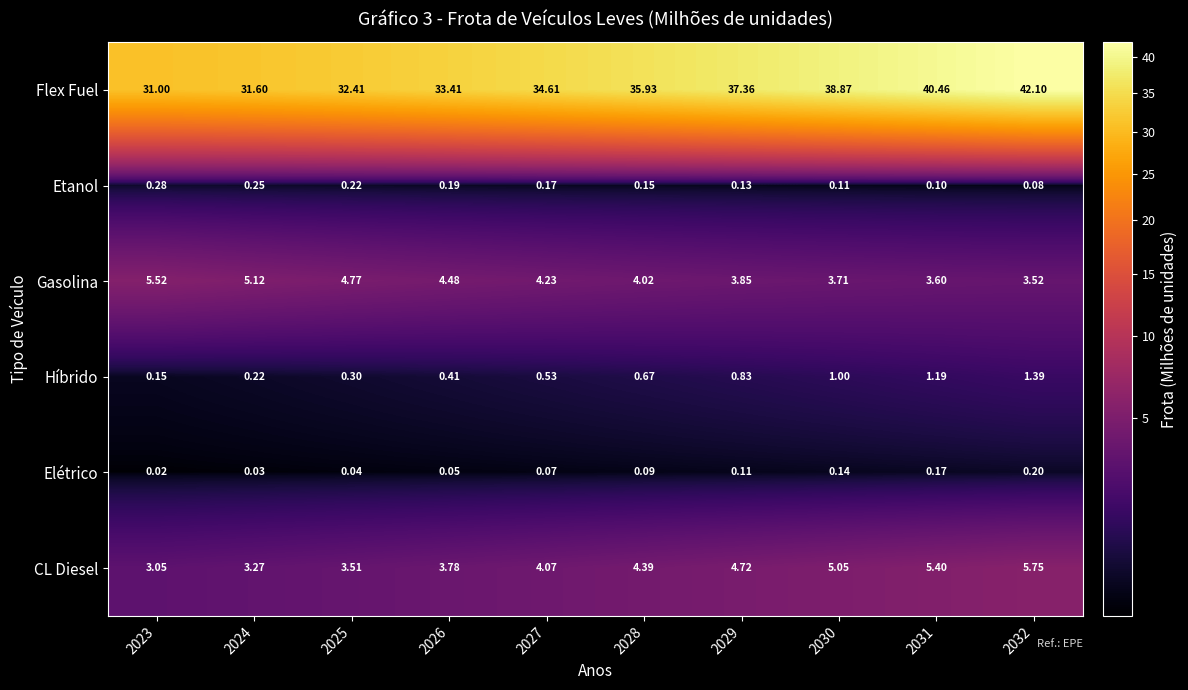

Between 2024 and 2028, which series saw the biggest shift?

Flex Fuel